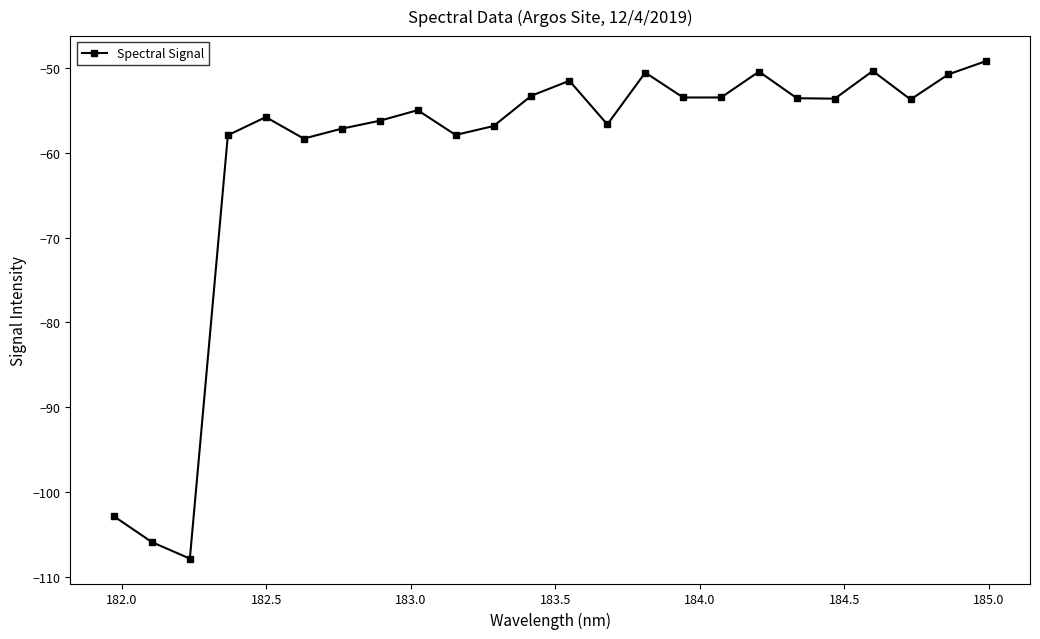

What is the difference between the second highest and minimum values?

57.5